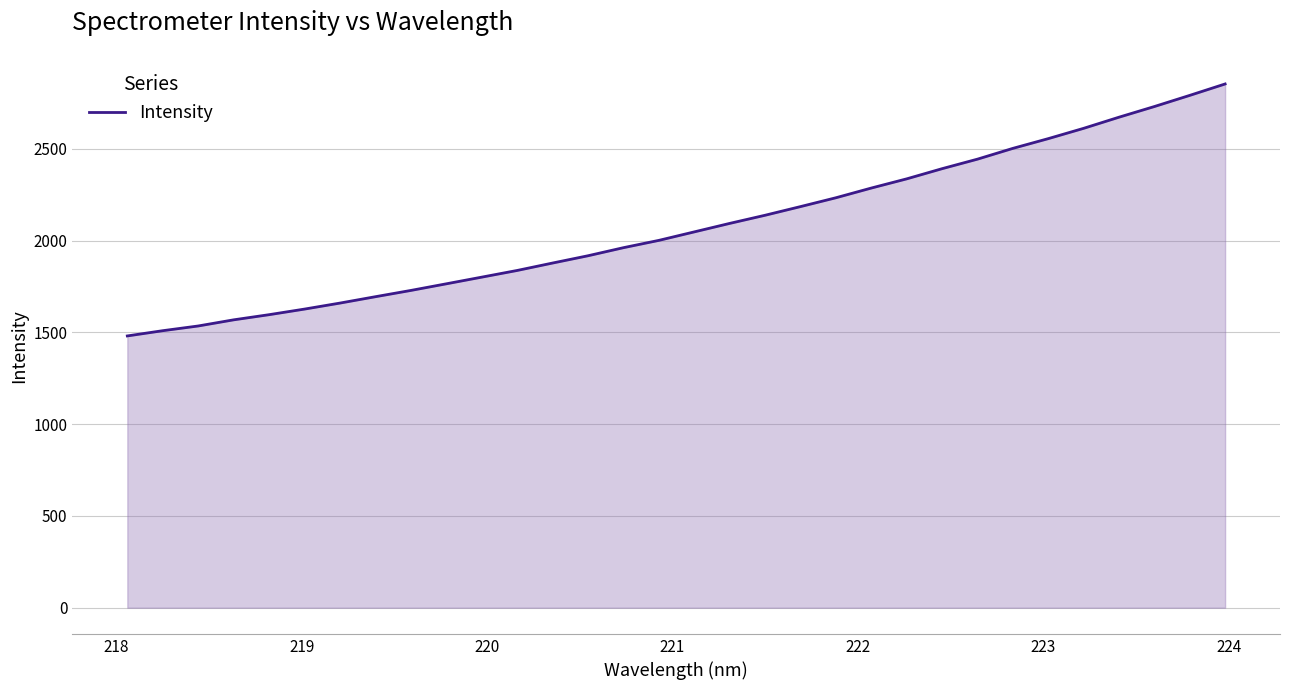

What is the maximum value shown in the chart?

2854.3